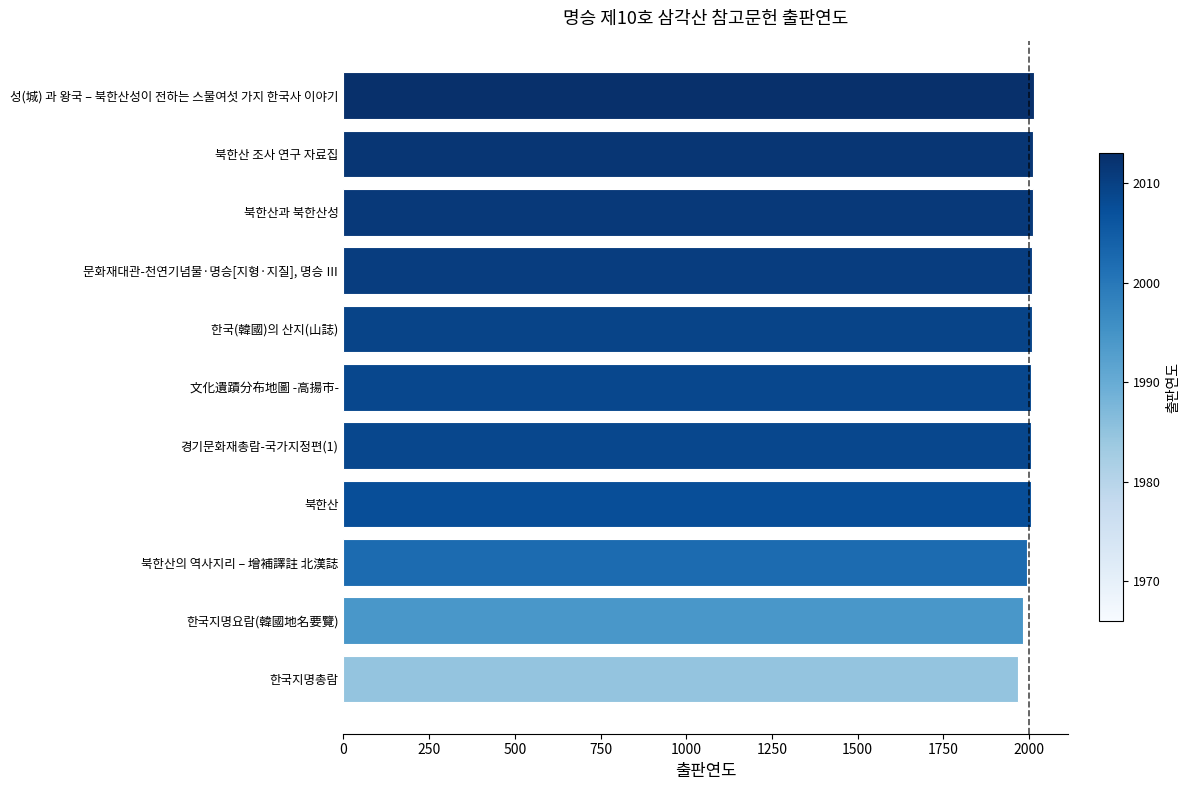

What is the minimum value shown in the chart?

1966